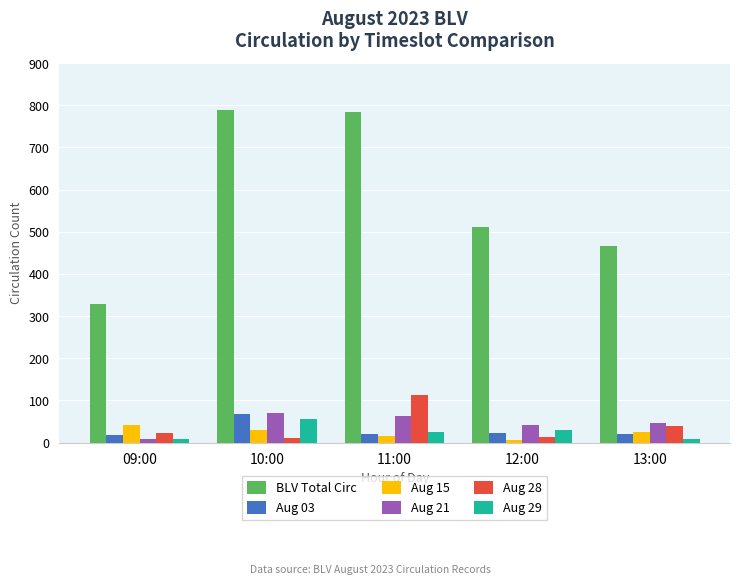

What is the difference between the Aug 15 values at 12:00 and 11:00?

8